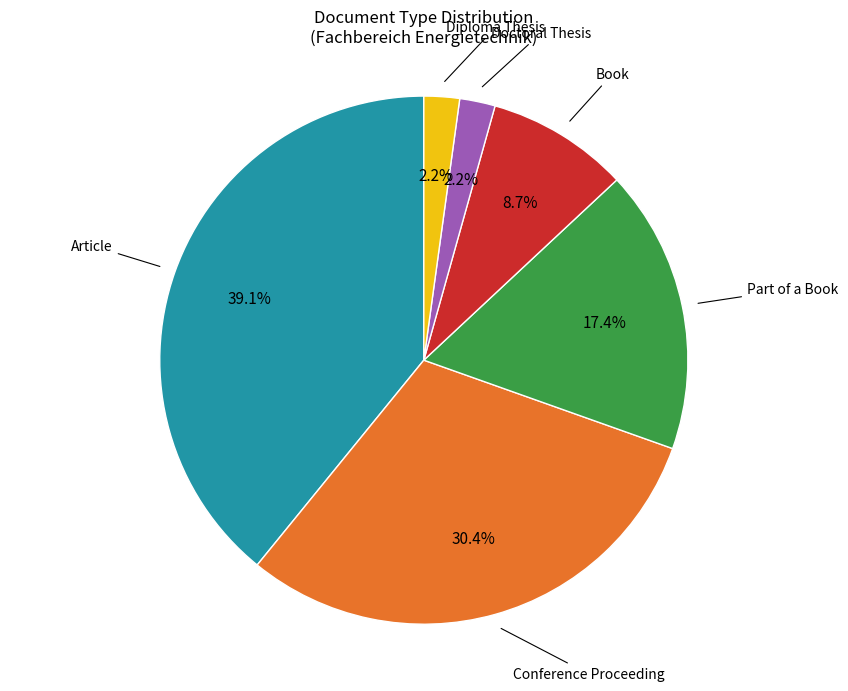

Does any single category account for the majority?

No